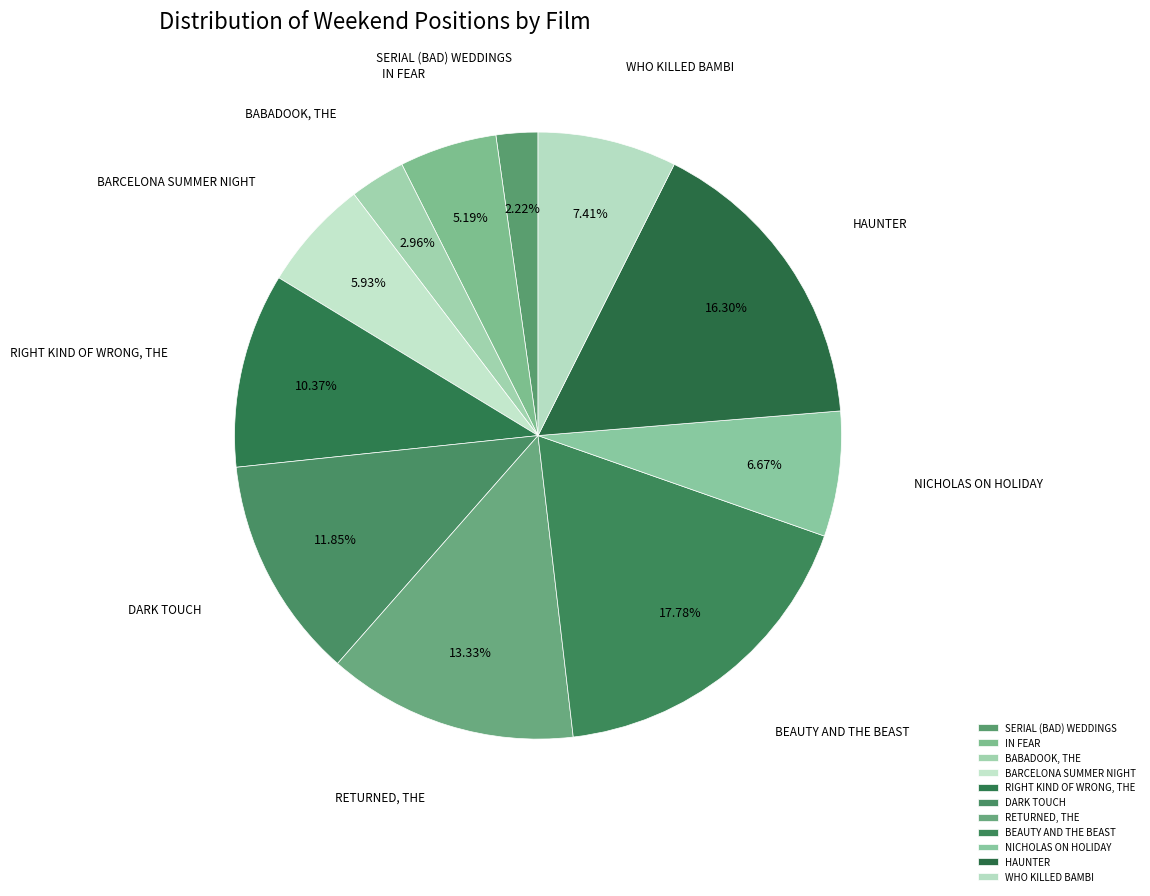

Combined, do IN FEAR and HAUNTER account for over 50%?

No